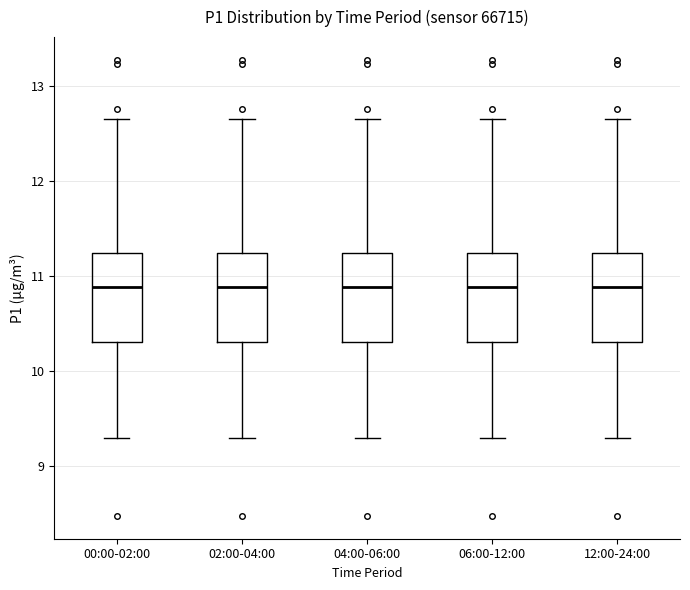

Reading left to right, transcribe this box plot: for each box, give where its median line is, the range the box spans, and where its two whiskers end, as read against the y-axis. The values are not printed on the chart, so give them approximately, as read against the axis.

00:00-02:00: median 10.9, box 10.3 to 11.2, whiskers 9.3 to 12.7
02:00-04:00: median 10.9, box 10.3 to 11.2, whiskers 9.3 to 12.7
04:00-06:00: median 10.9, box 10.3 to 11.2, whiskers 9.3 to 12.7
06:00-12:00: median 10.9, box 10.3 to 11.2, whiskers 9.3 to 12.7
12:00-24:00: median 10.9, box 10.3 to 11.2, whiskers 9.3 to 12.7